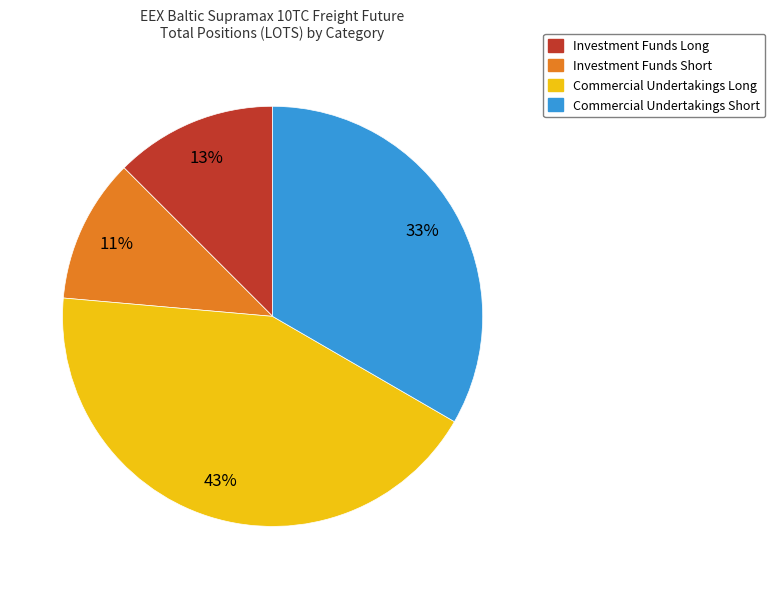

True or false: Investment Funds Long accounts for 20% of the total.

False